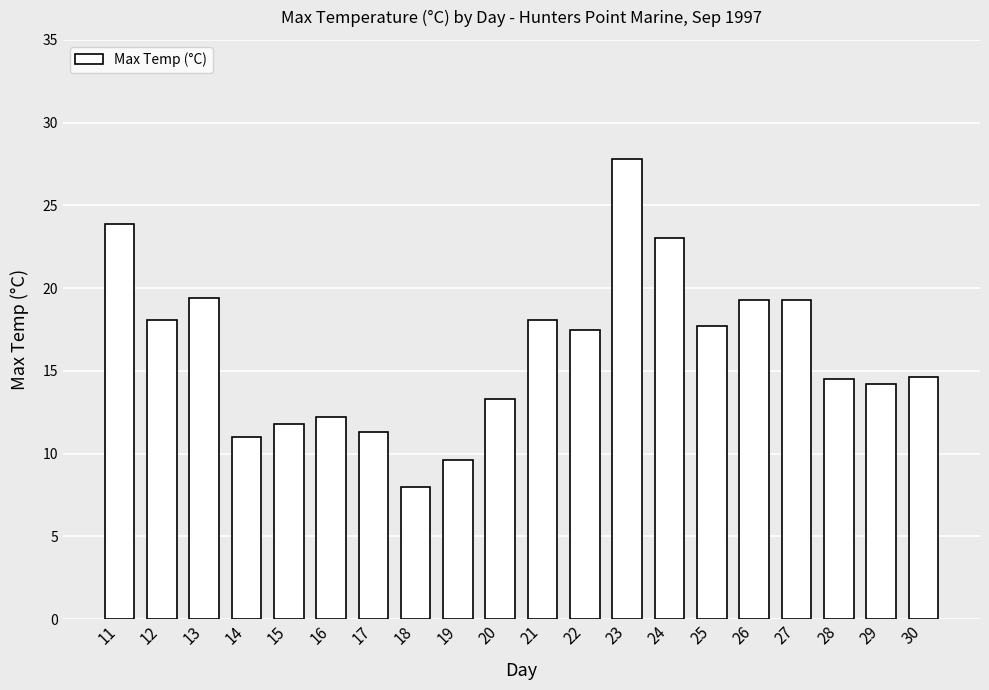

What is the change in value from 12 to 24?

+4.9